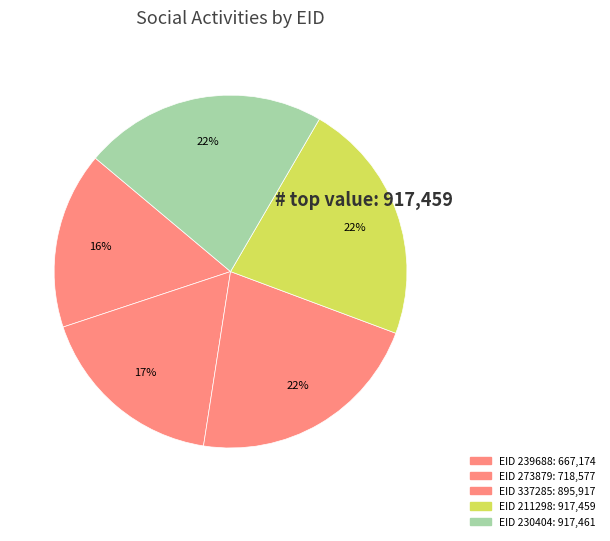

Count the number of slices in the pie.

5